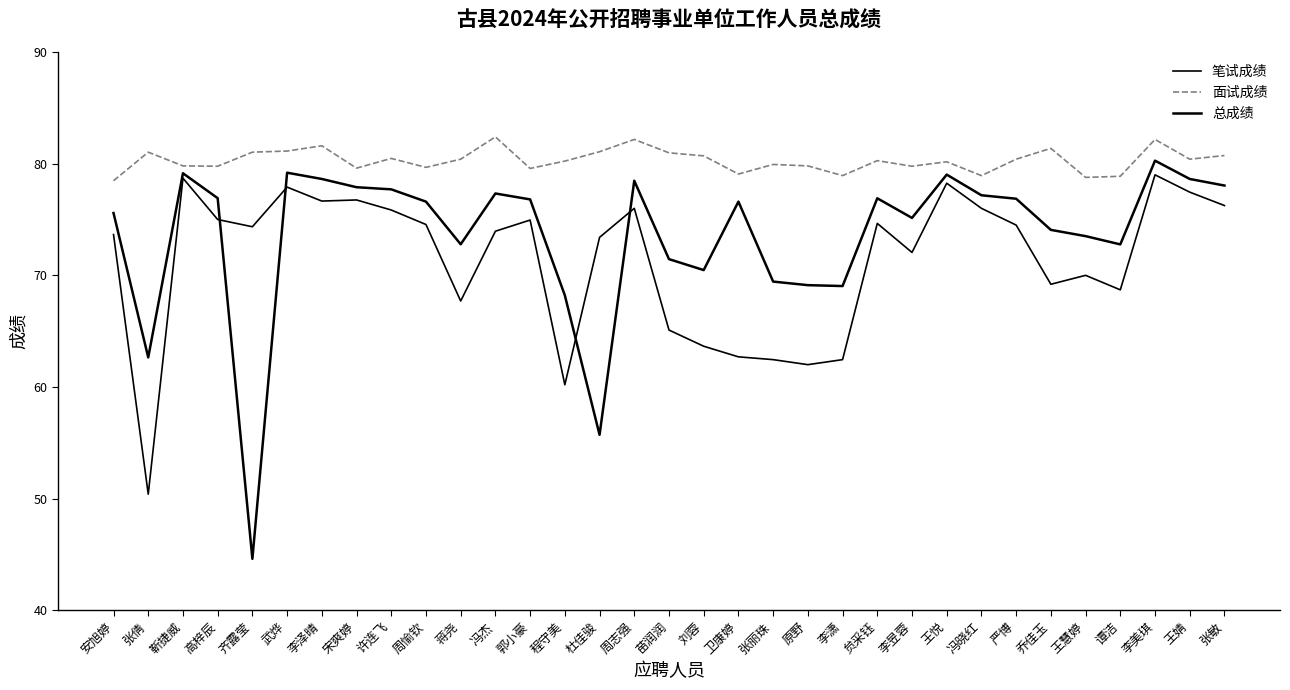

Does the chart display data point markers on the line(s)?

No